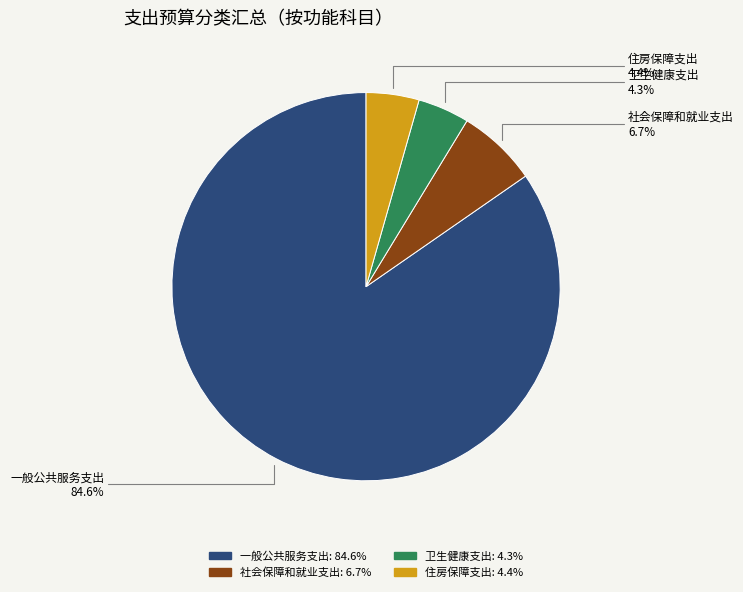

To the nearest percent, what is the combined percentage of 一般公共服务支出 and 住房保障支出?

89%